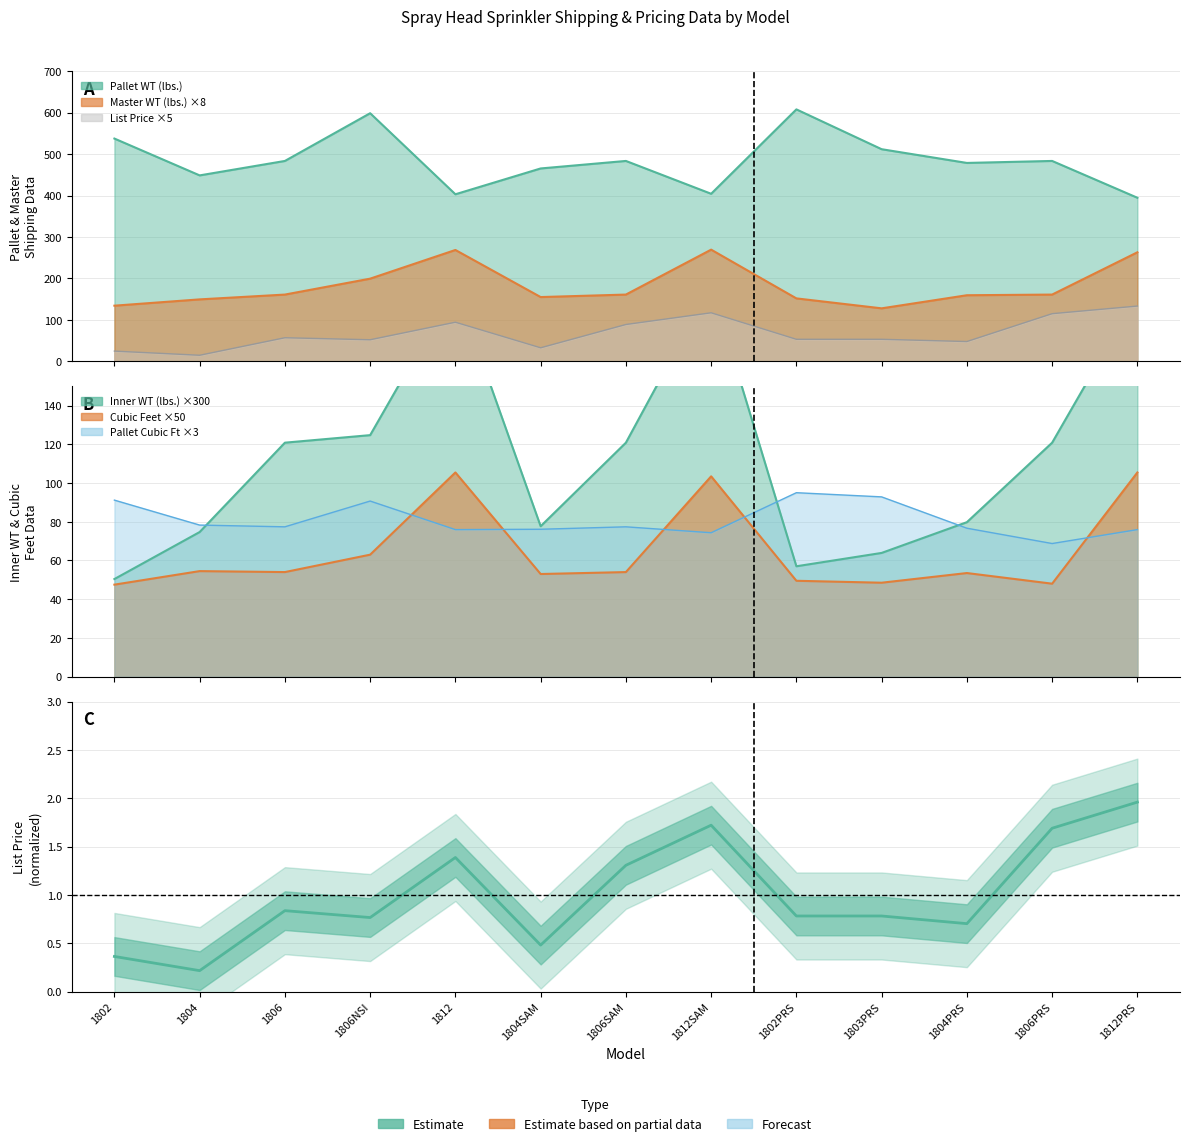

Which category has the lowest value across all series?

1804